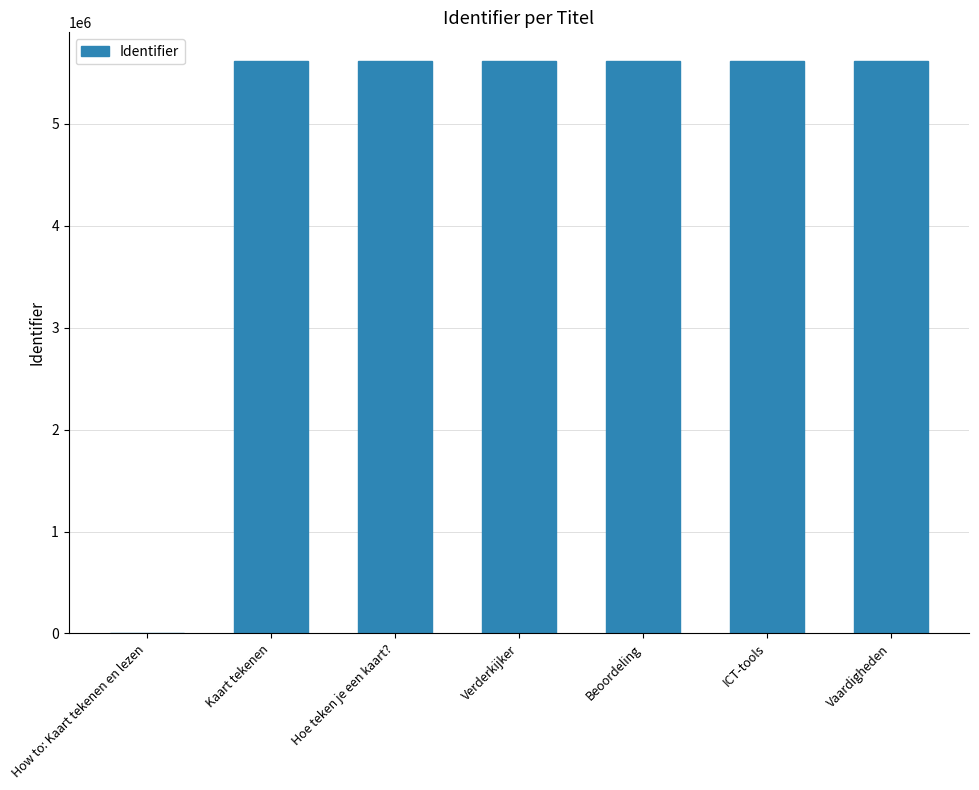

The chart shows a value of 5617133 at Hoe teken je een kaart?. True or false?

True